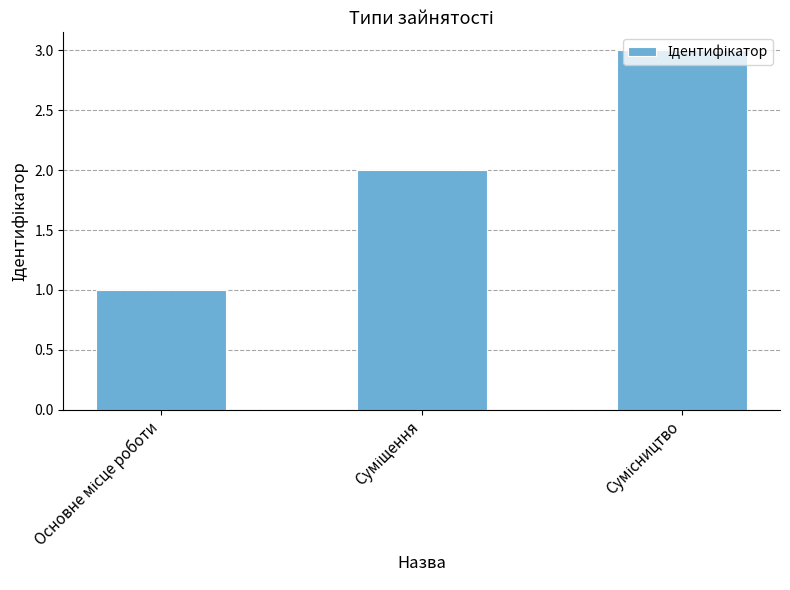

What is the sum of all values?

6